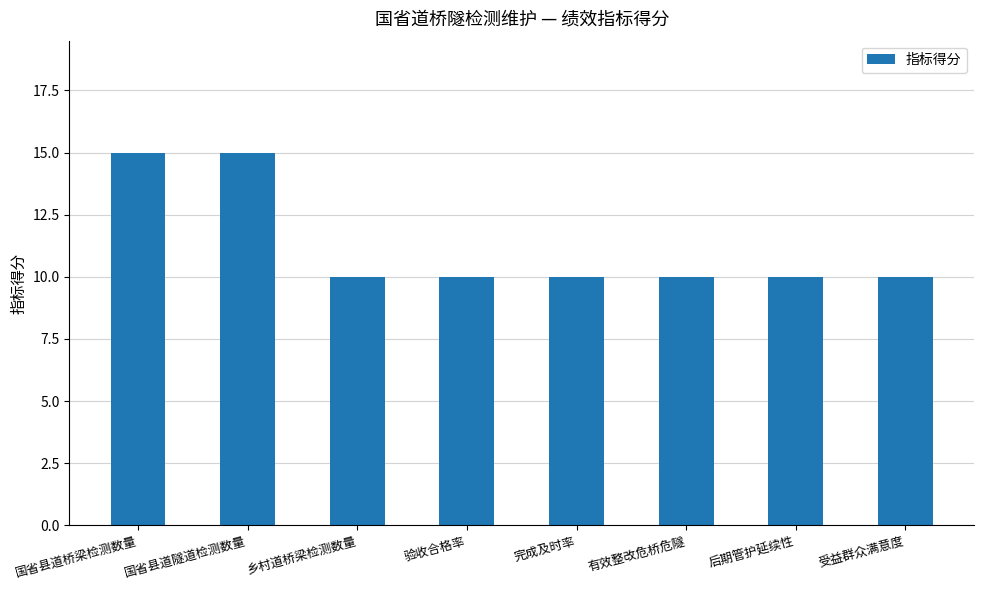

What is the value of the 6th bar from the left?

10